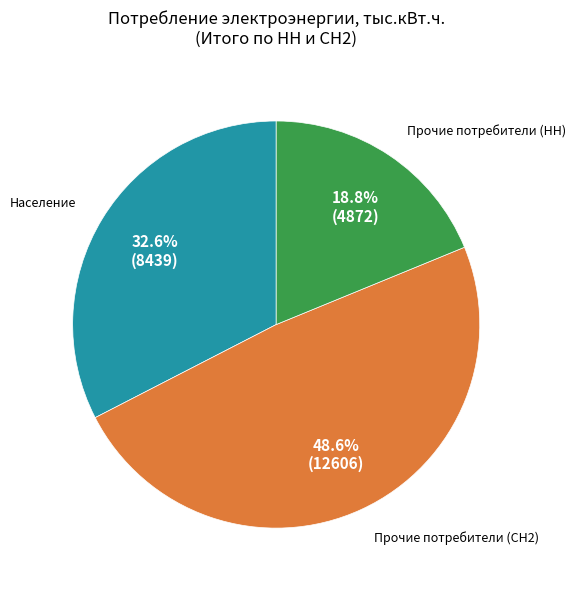

How many segments does this pie chart have?

3